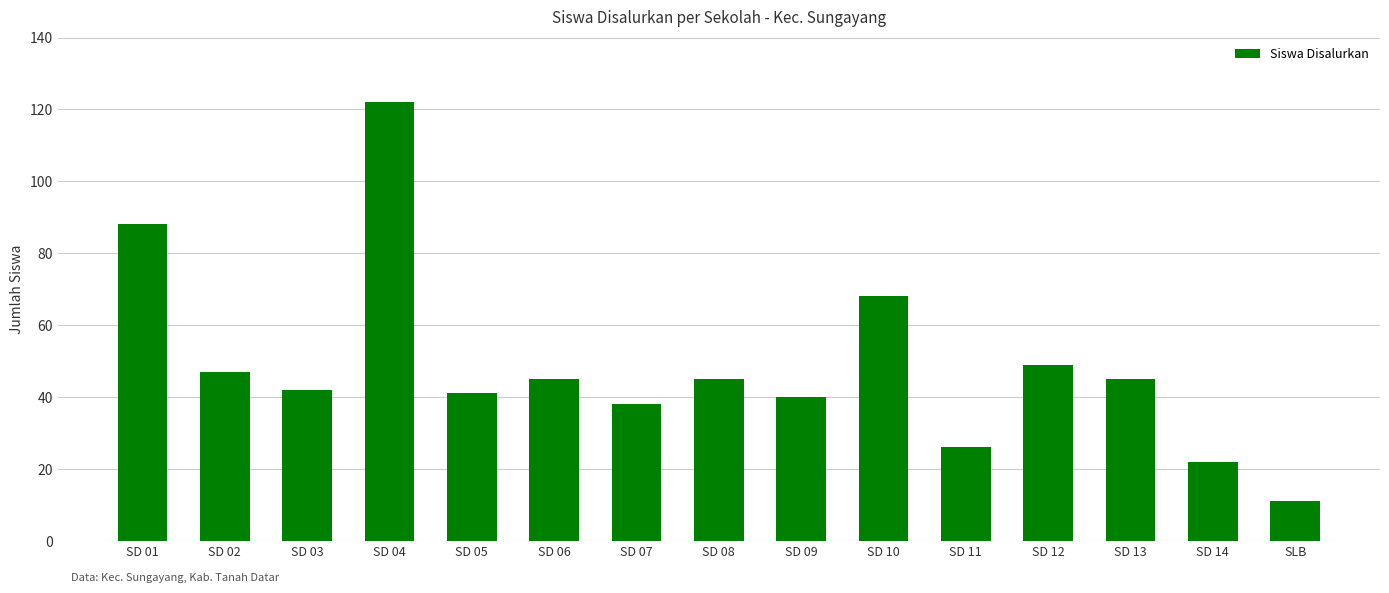

At which category does the chart reach its peak across all series?

SD 04